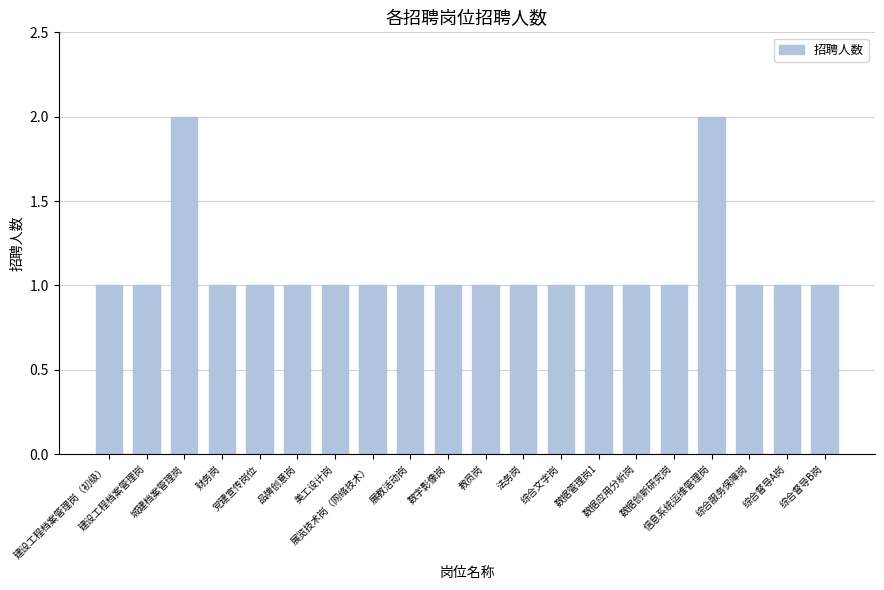

Approximately how many times larger is the value at 财务岗 compared to 党建宣传岗位?

1.0